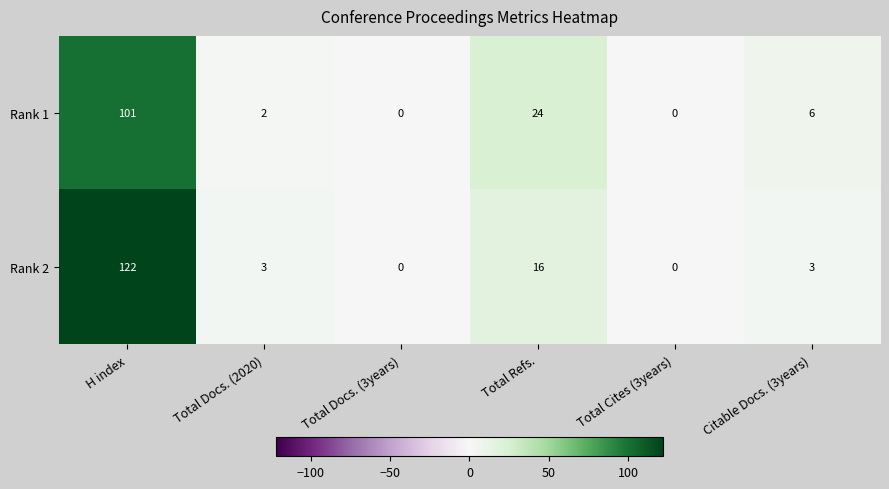

Reading left to right, what are all the values shown in this chart?

Rank 1: 101	2	0	24	0	6
Rank 2: 122	3	0	16	0	3